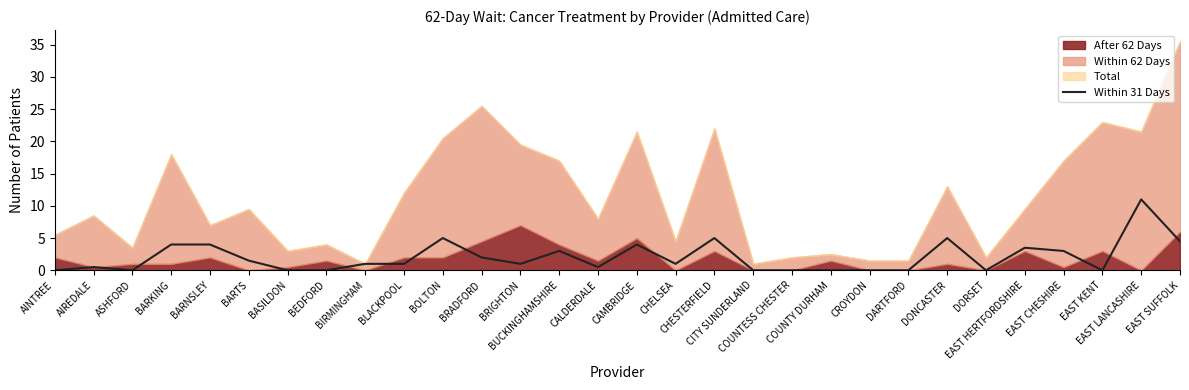

What position from the left is CAMBRIDGE?

16